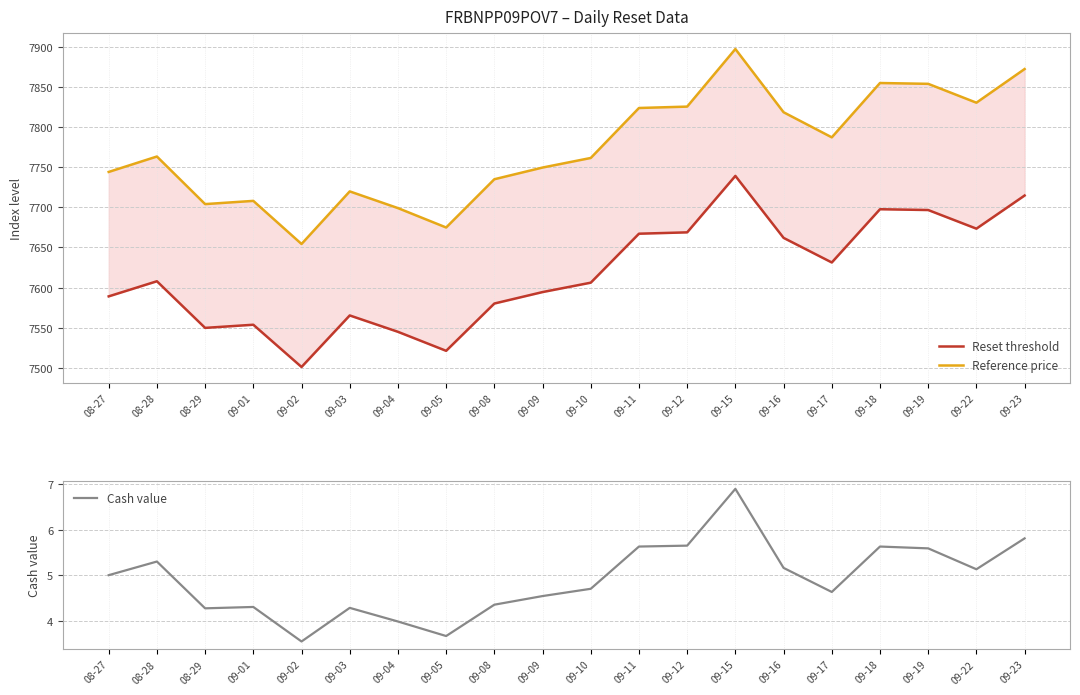

Which has a higher value, 09-19 or 09-09?

09-19